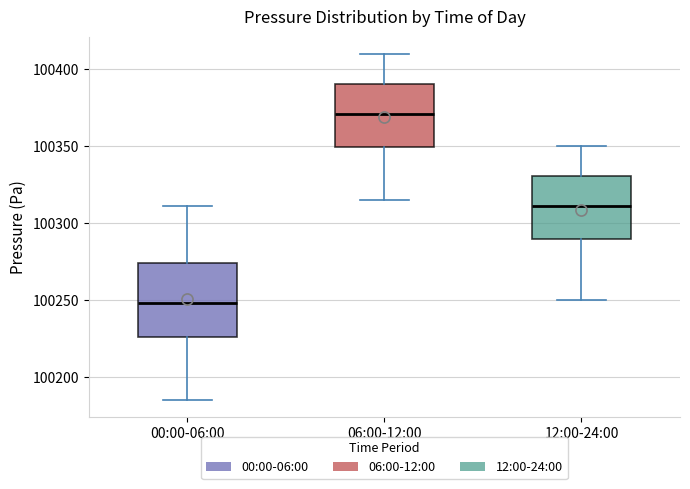

Where is the lower edge of the box for 12:00-24:00 on the y-axis? The values are not printed on the chart, so give them approximately, as read against the axis.

100290